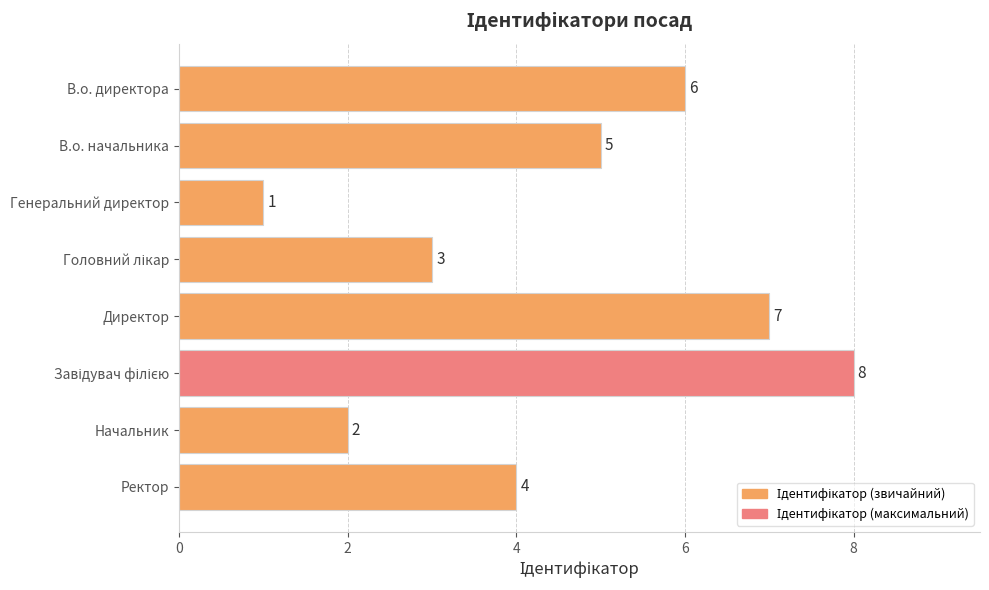

What position from the bottom is Генеральний директор?

6